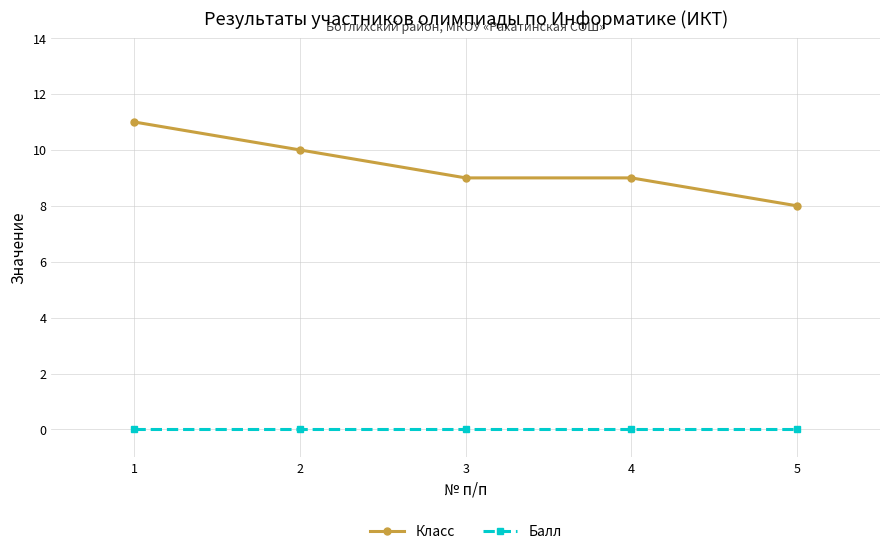

Rank the series at 3 from highest to lowest value.

Класс, Балл